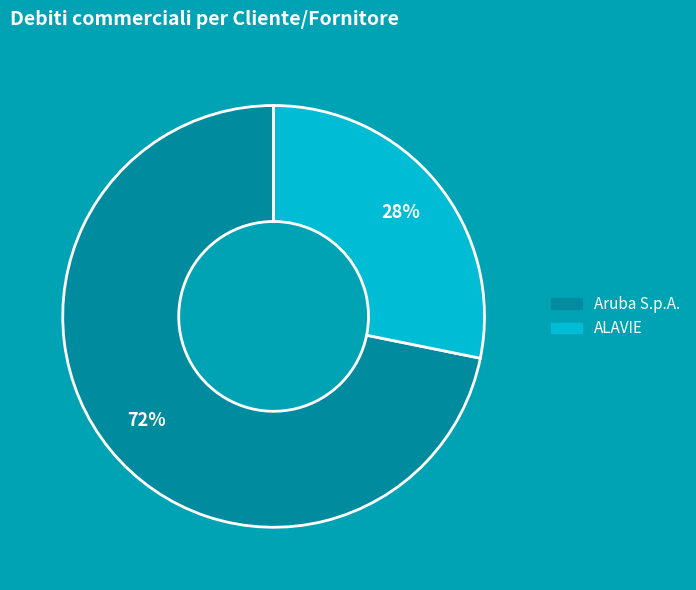

The ALAVIE slice represents 18% of the pie. True or false?

False